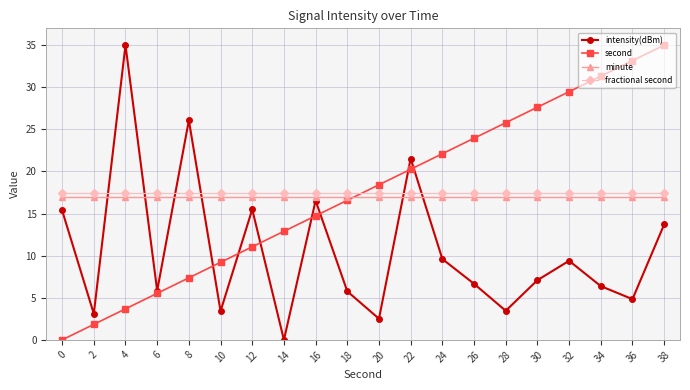

At how many categories does at least one series exceed 31?

4